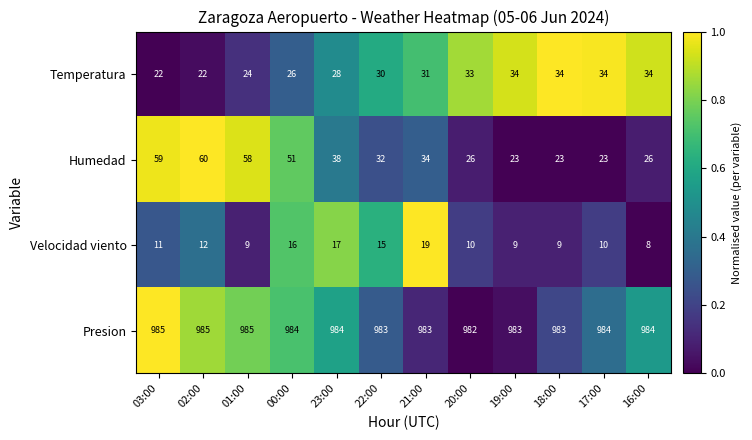

Is the value of Velocidad viento at 22:00 greater than the value of Temperatura at 21:00?

No